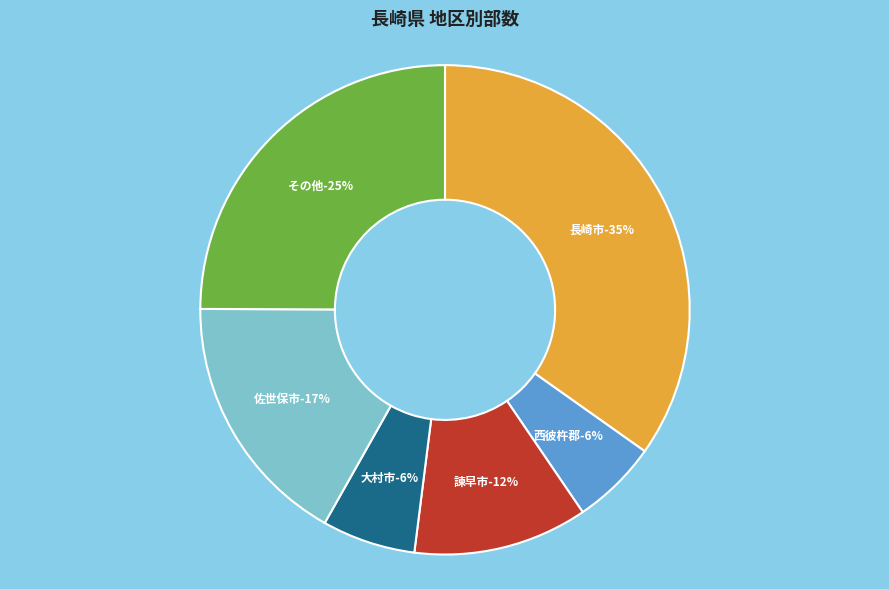

Is there a majority slice in this chart?

No